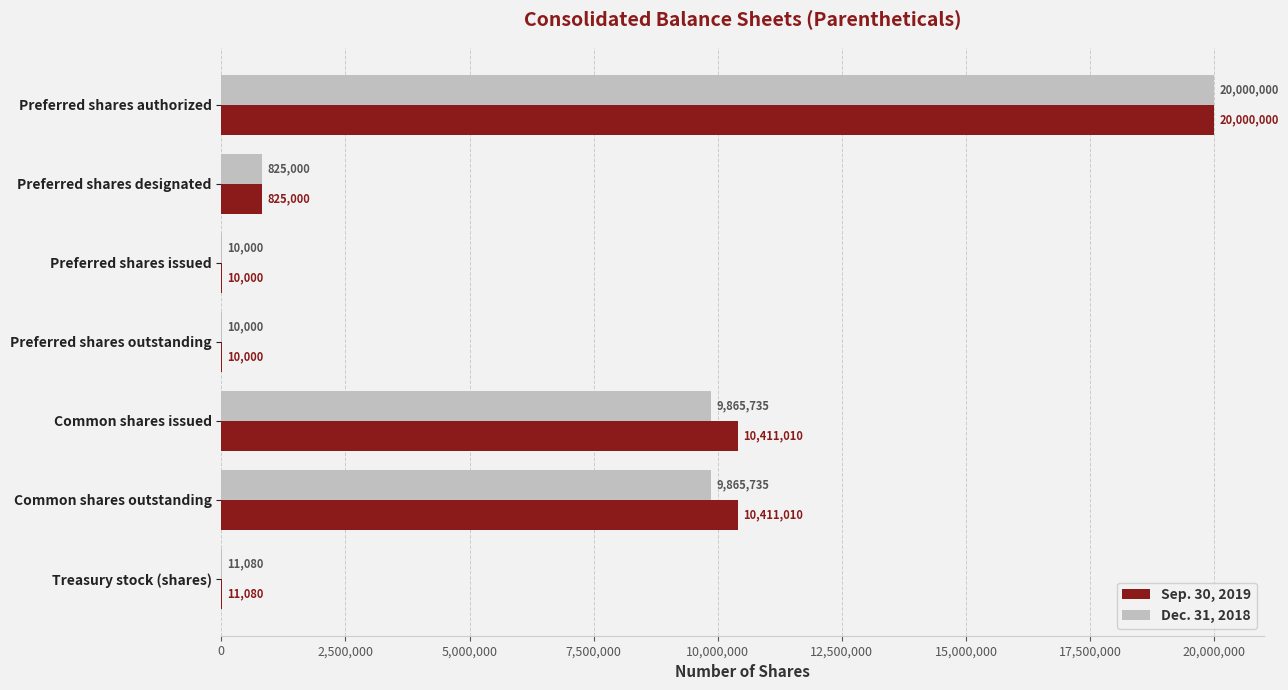

Is it true that Sep. 30, 2019 equals 27810381 at Preferred shares authorized?

False